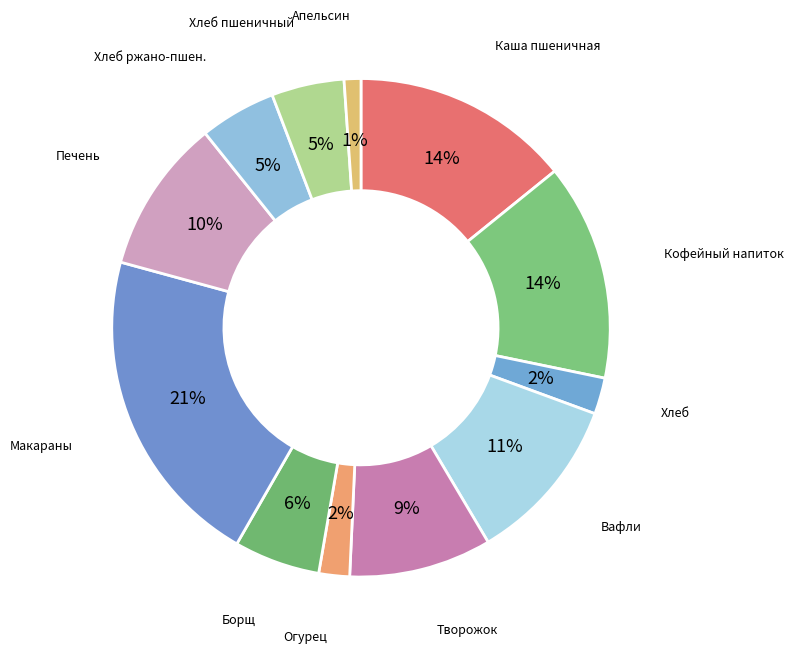

Which slice is the smallest?

Апельсин